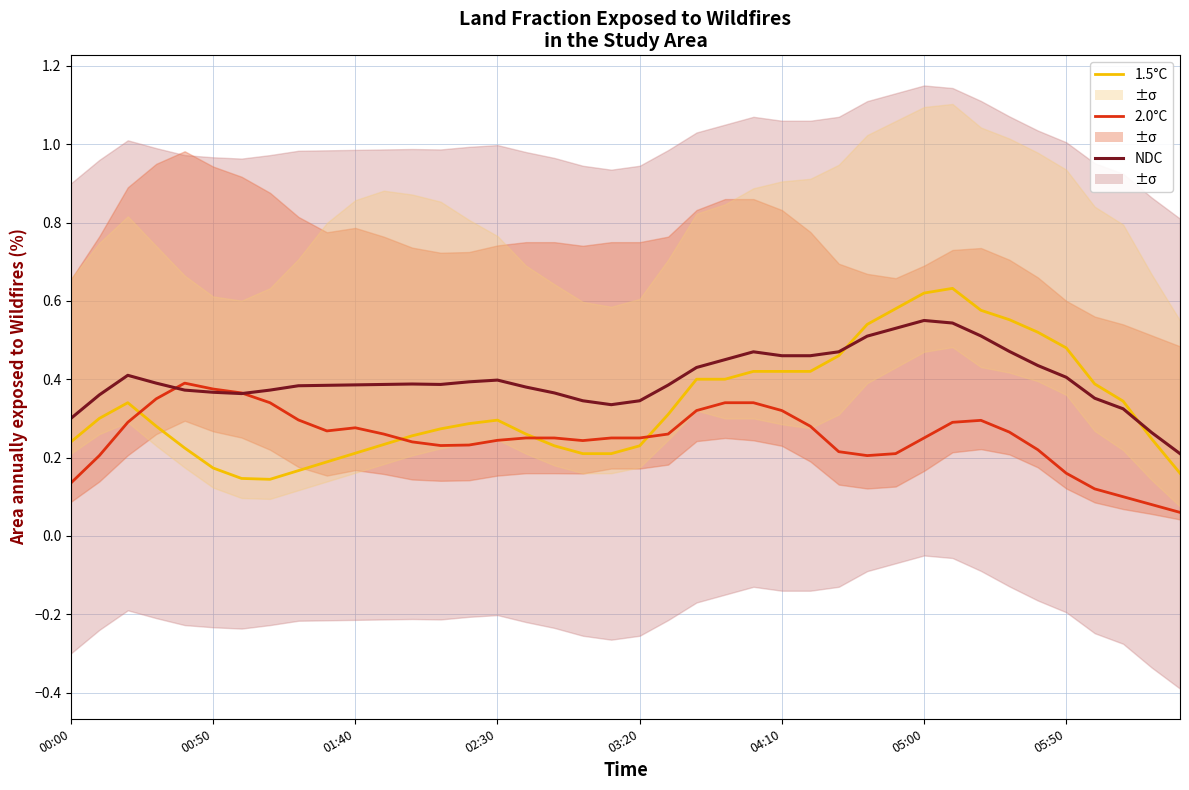

What is the maximum value shown in the chart?

0.6